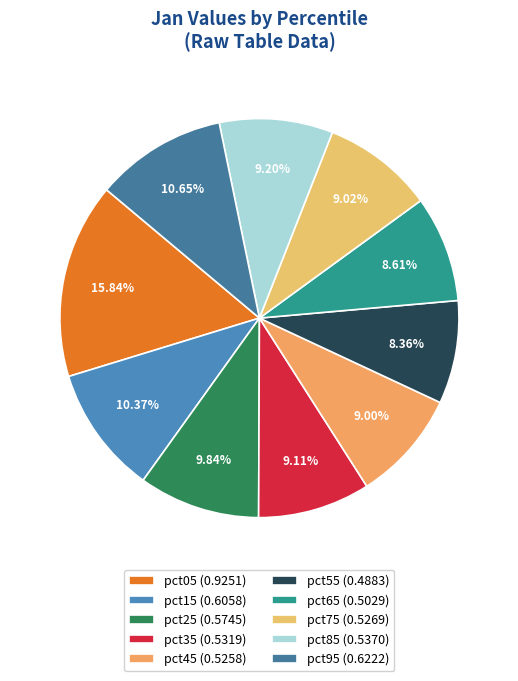

The pct05 slice represents 26% of the pie. True or false?

False